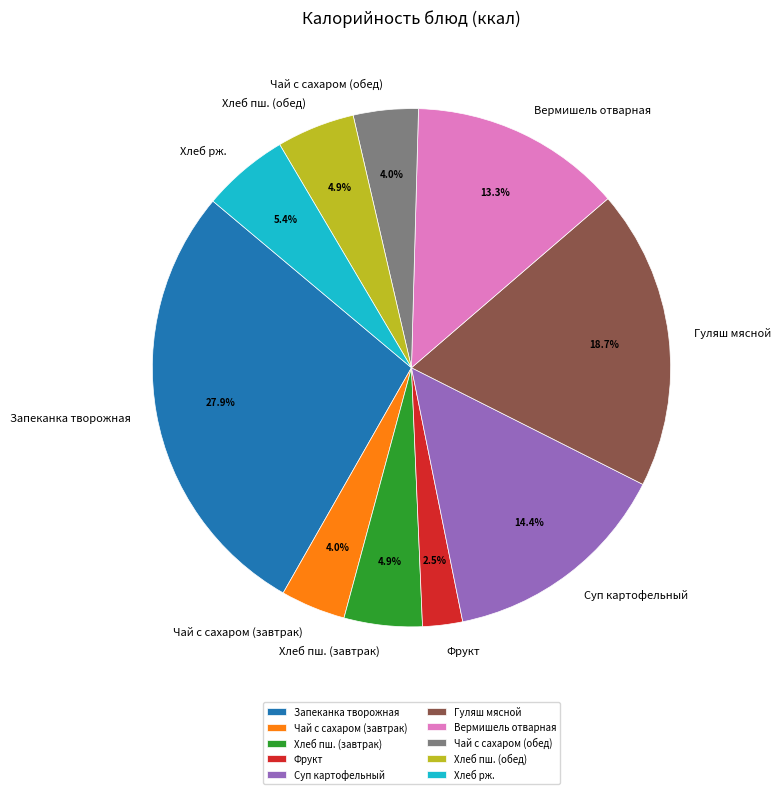

Approximately how many times larger is the value at Хлеб рж. compared to Хлеб пш. (завтрак)?

1.1